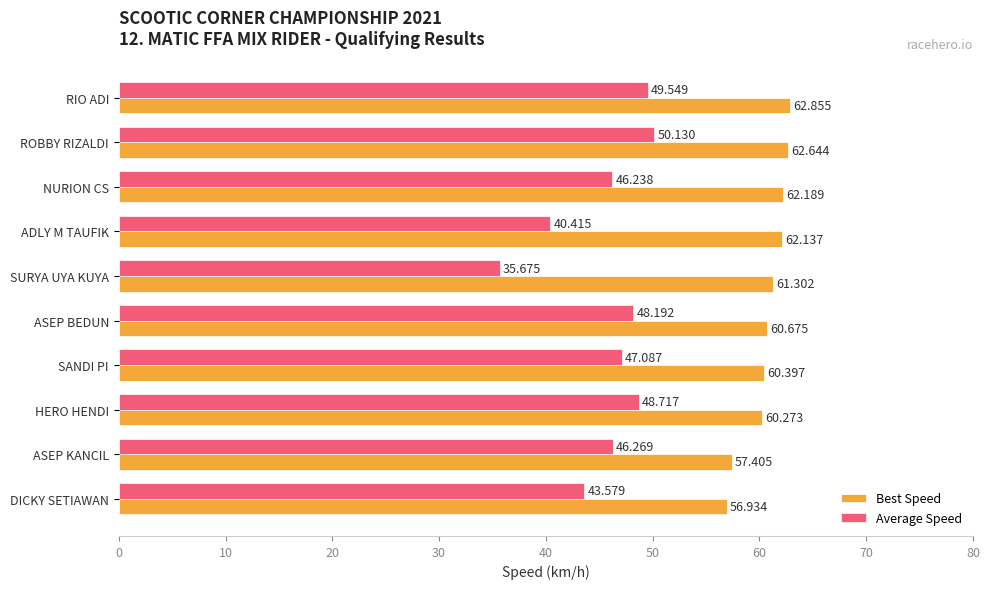

At DICKY SETIAWAN, list the series in order from smallest to largest.

Average Speed, Best Speed